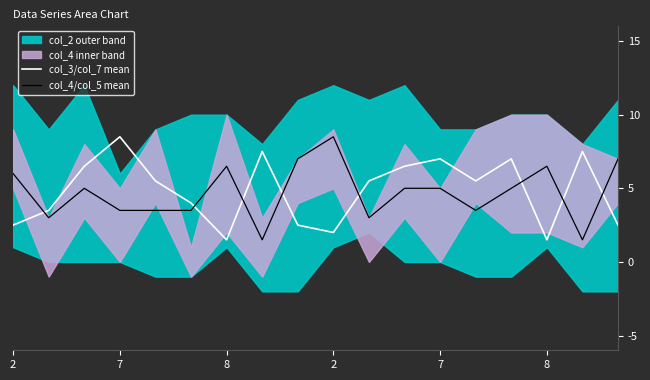

True or false: col_3/col_7 mean has a value of 13.5 at 16.

False